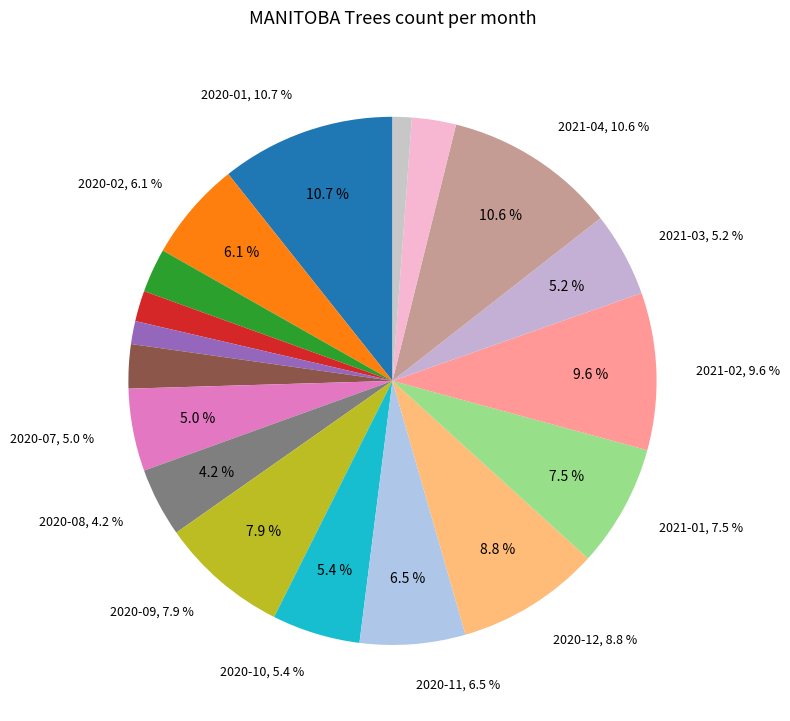

What is the smallest slice in the pie chart?

2021-06